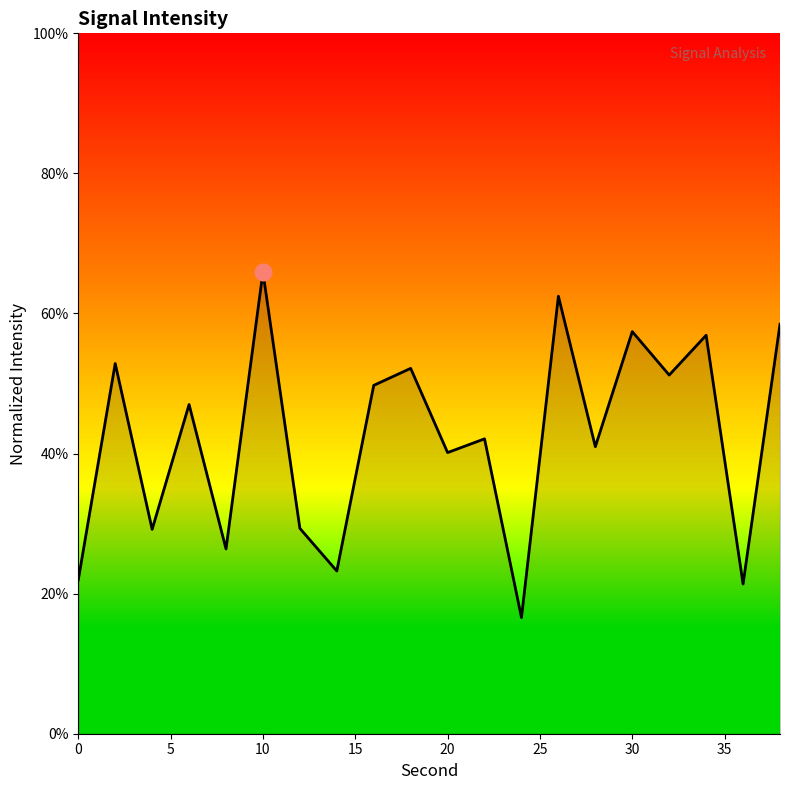

What is the smallest value displayed?

16.6